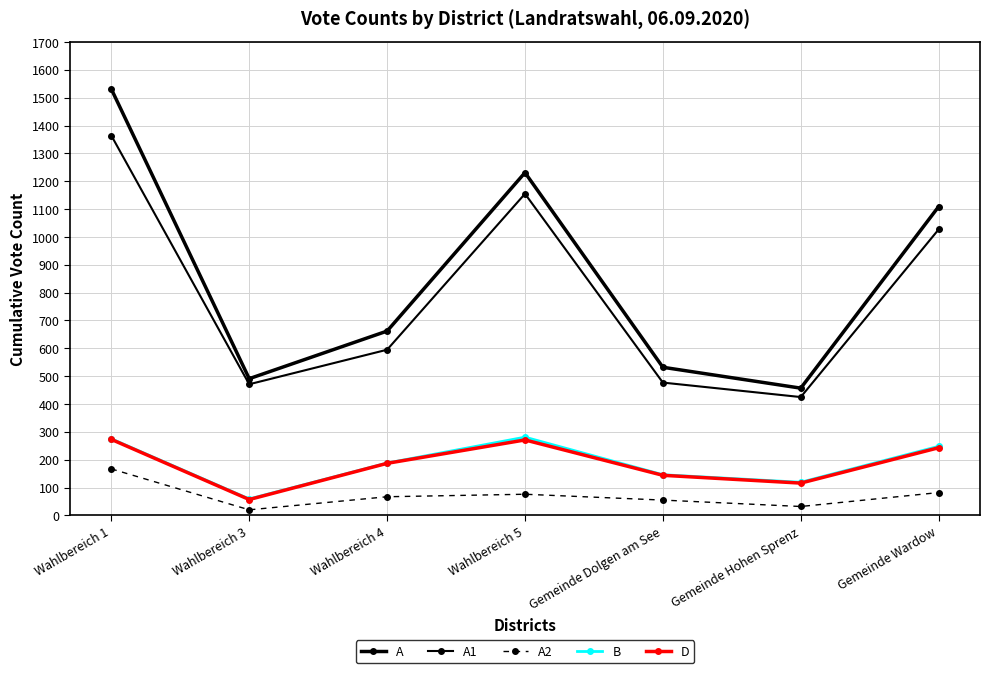

At which category does A1 reach its first local valley?

Wahlbereich 3